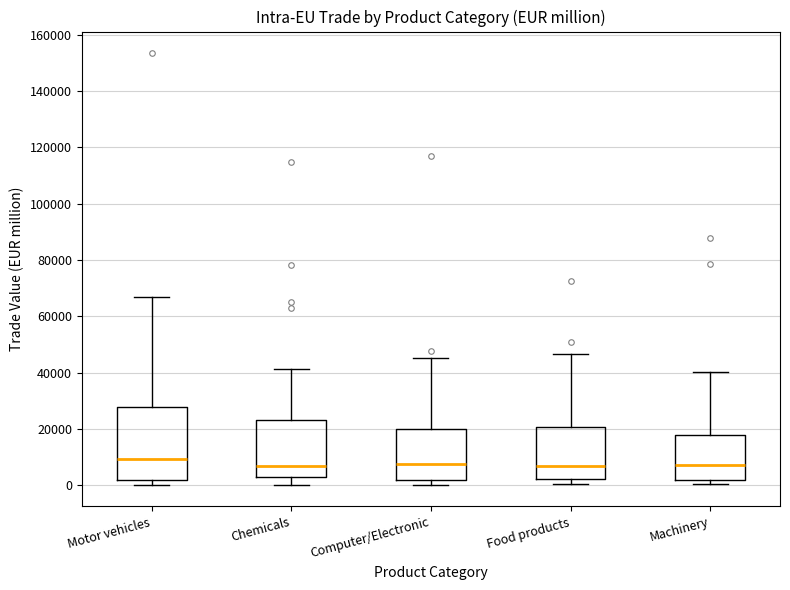

Where is the lower edge of the box for Machinery on the y-axis? The values are not printed on the chart, so give them approximately, as read against the axis.

2000